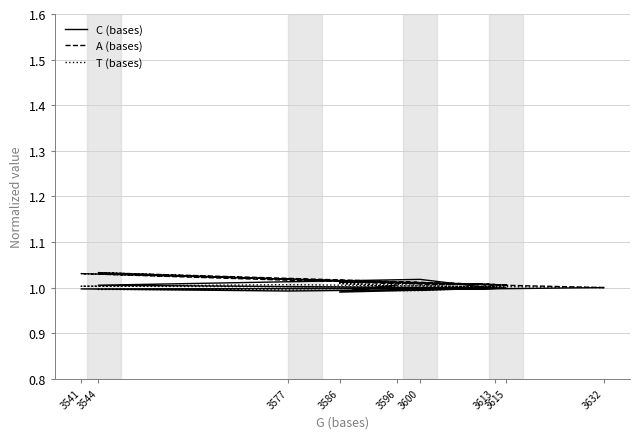

Where is C (bases) nearest to the value 1?

3632